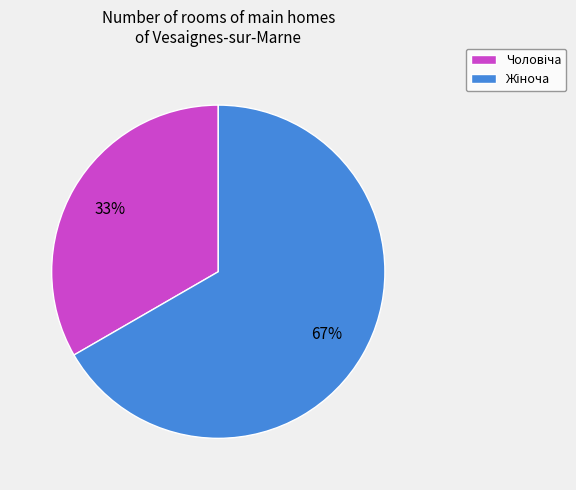

Does any single category account for the majority?

Yes